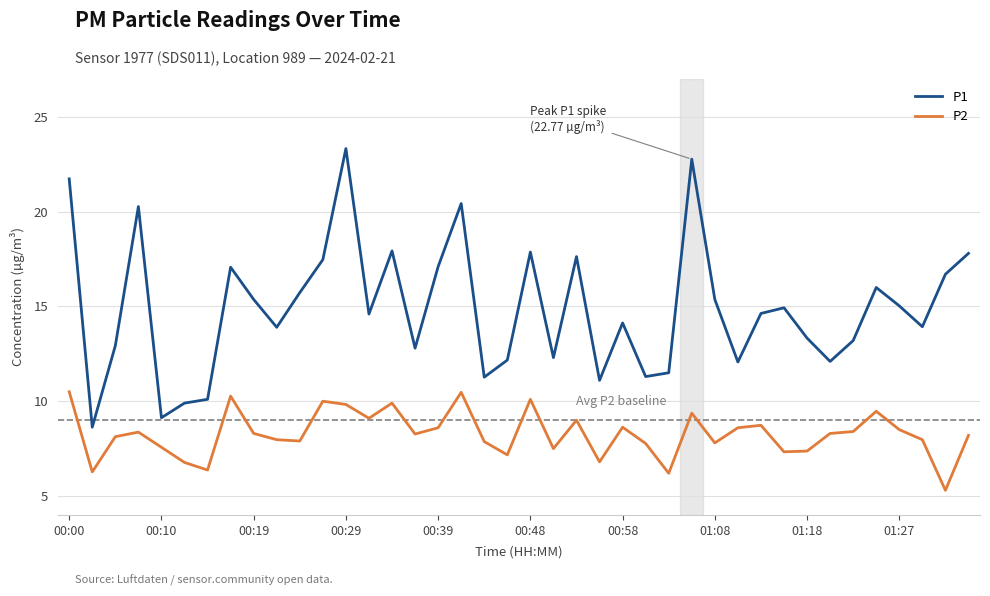

True or false: P1 has more than 0 interior local peaks.

True